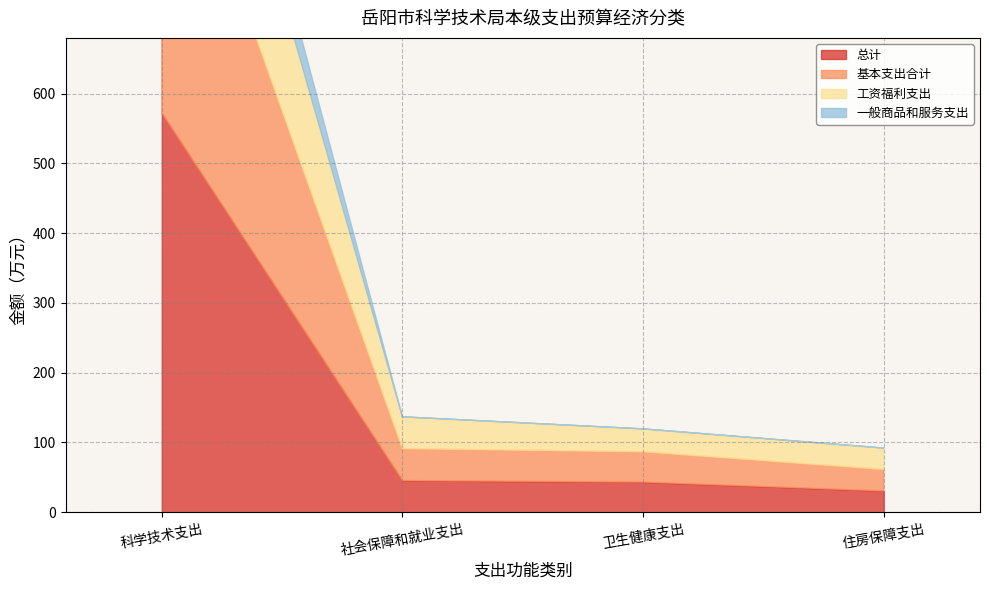

True or false: 基本支出合计 and 总计 cross at least once.

False